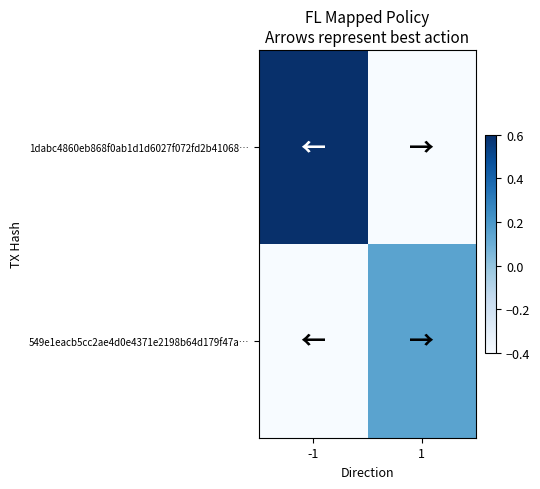

Reading left to right, extract all data points from this chart.

1dabc4860eb868f0ab1d1d6027f072fd2b41068…: -1=0.6	1=-0.4
549e1eacb5cc2ae4d0e4371e2198b64d179f47a…: -1=-0.4	1=0.1